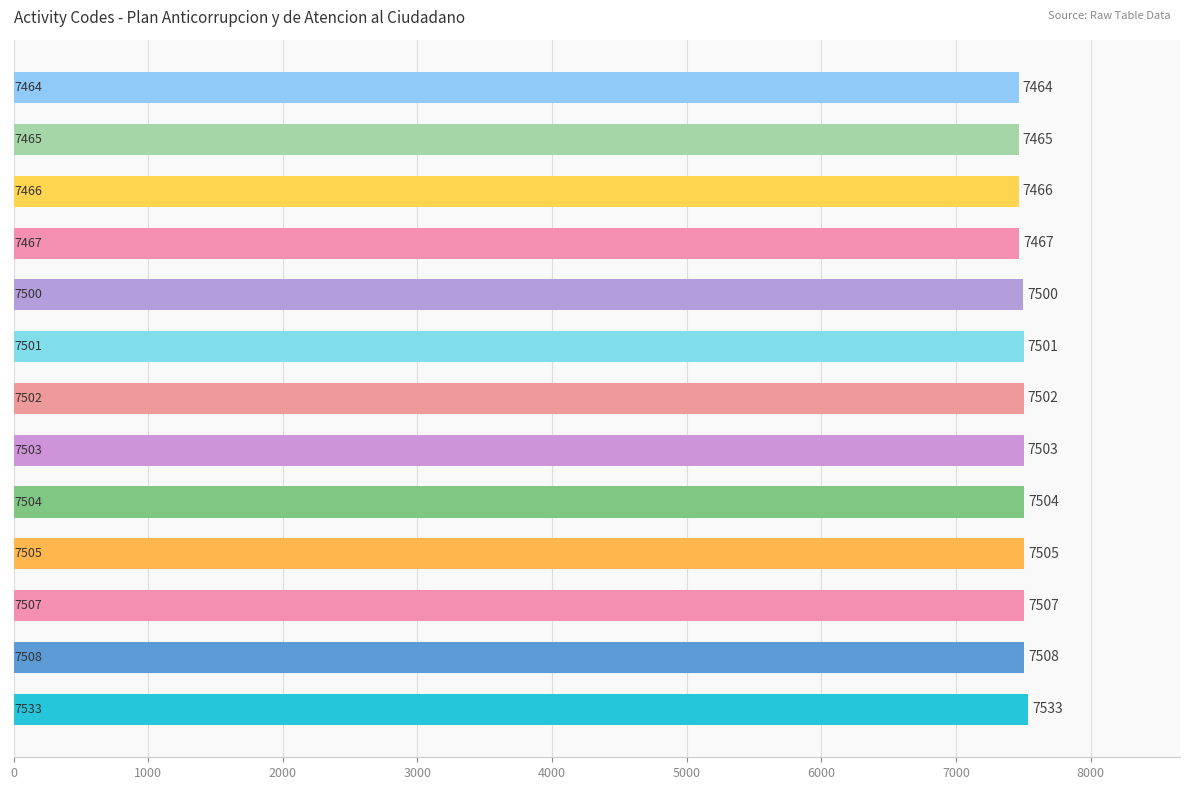

What is the difference between the maximum and minimum values?

69